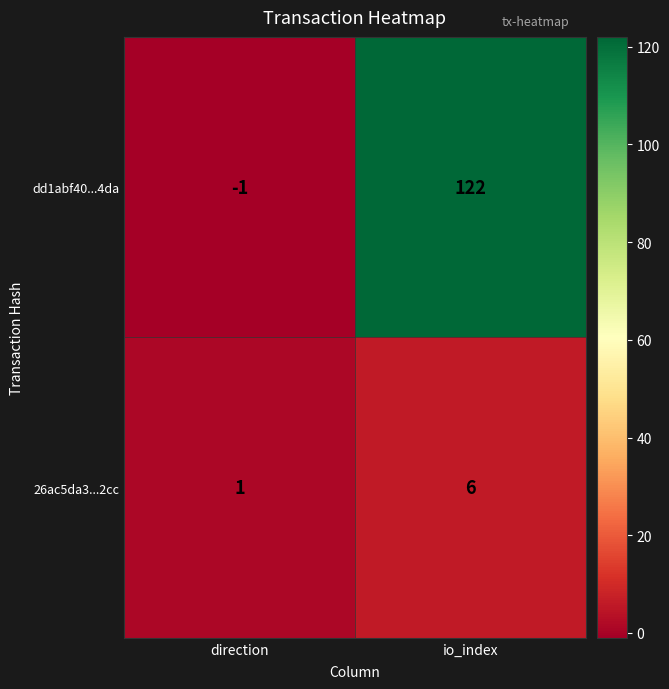

Between direction and io_index, which series saw the biggest shift?

dd1abf40...4da